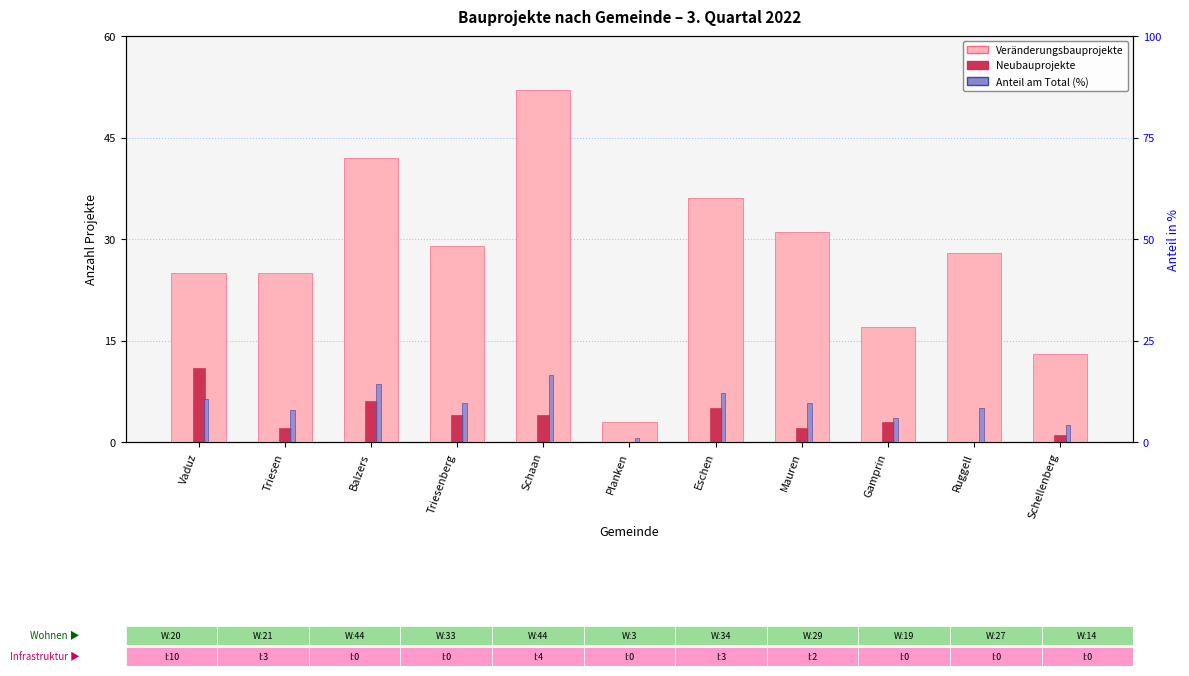

Which series has the widest spread of values?

Veränderungsbauprojekte